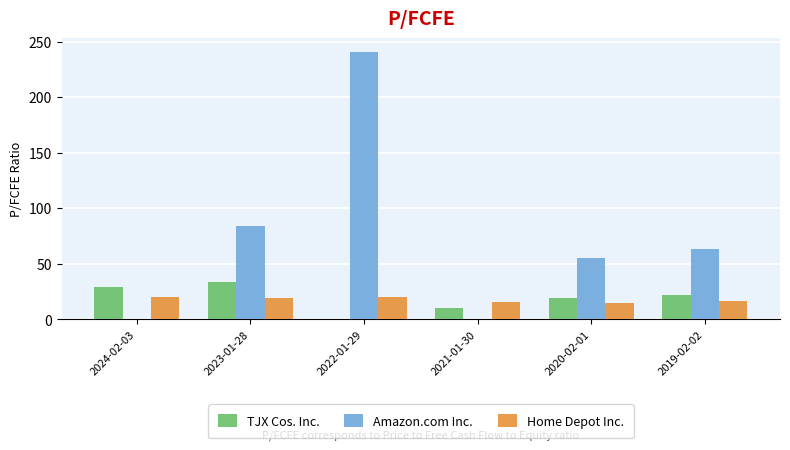

What is the sum of the TJX Cos. Inc. values at 2024-02-03 and 2023-01-28?

62.3